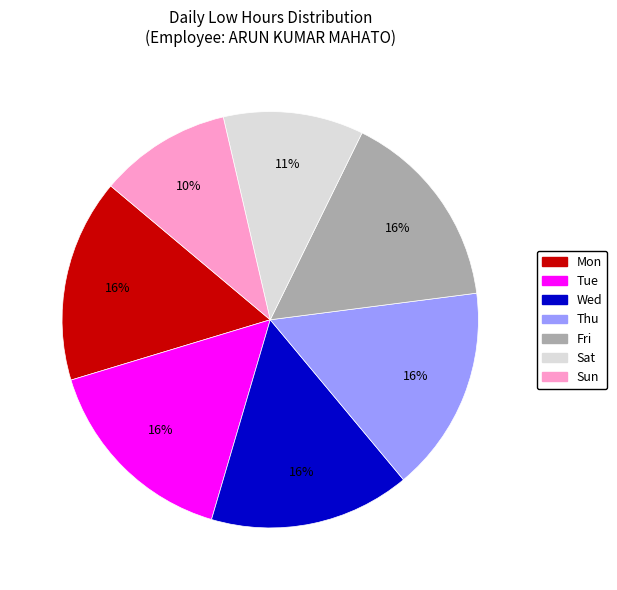

Combined, do Tue and Sun account for over 50%?

No